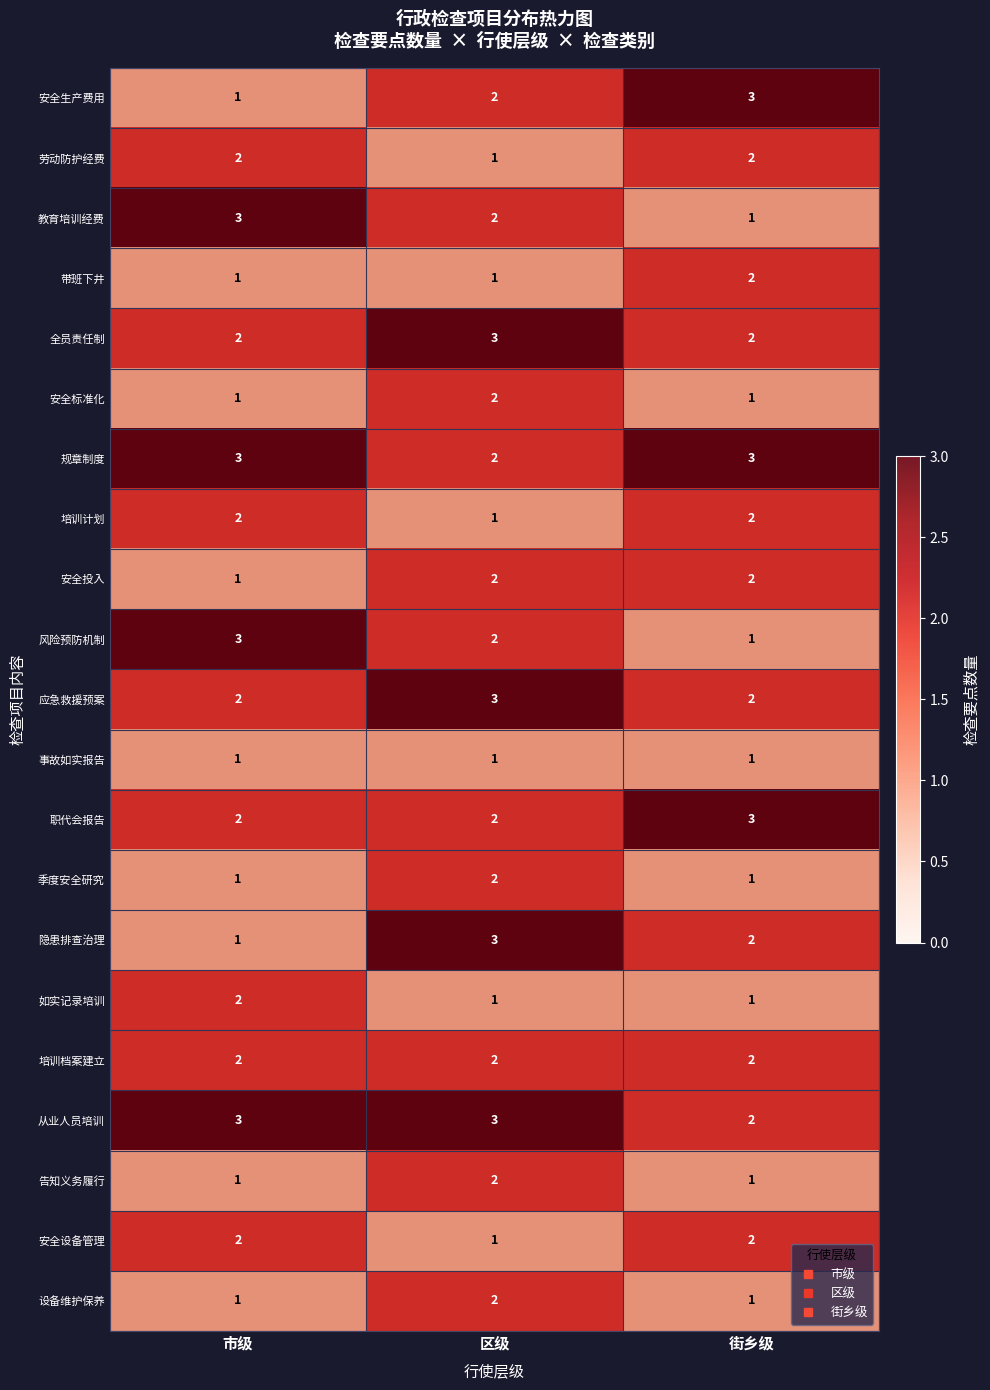

What is the greatest value displayed?

3